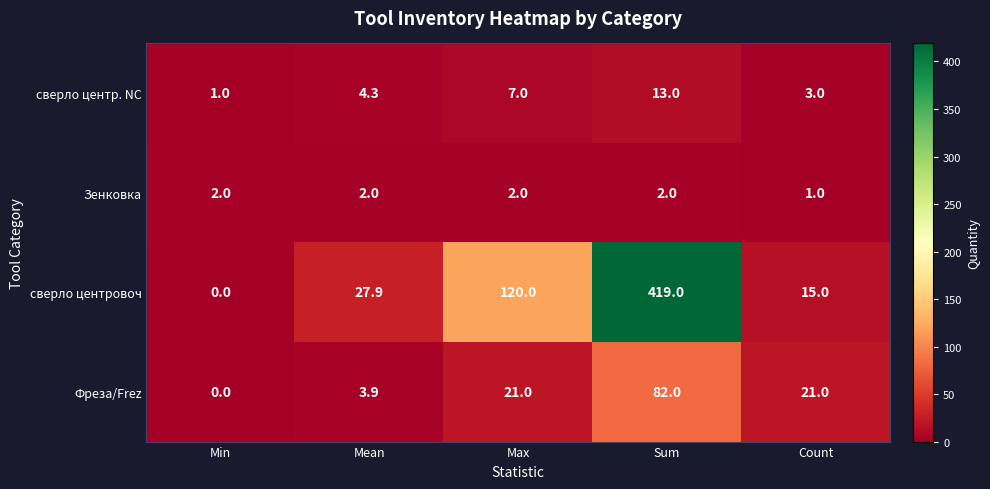

Reading left to right, what are all the values shown in this chart?

сверло центр. NC: Min=1.0	Mean=4.3	Max=7.0	Sum=13.0	Count=3.0
Зенковка: Min=2.0	Mean=2.0	Max=2.0	Sum=2.0	Count=1.0
сверло центровоч: Min=0.0	Mean=27.9	Max=120.0	Sum=419.0	Count=15.0
Фреза/Frez: Min=0.0	Mean=3.9	Max=21.0	Sum=82.0	Count=21.0